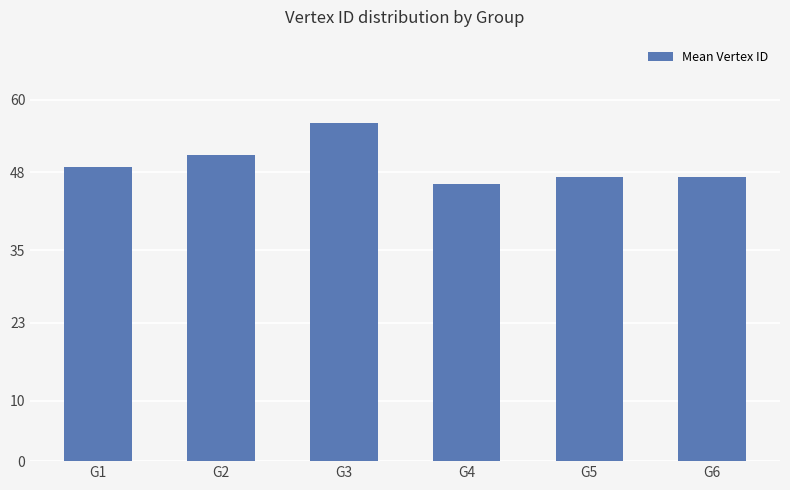

What is the value of the 2nd bar from the left?

50.8